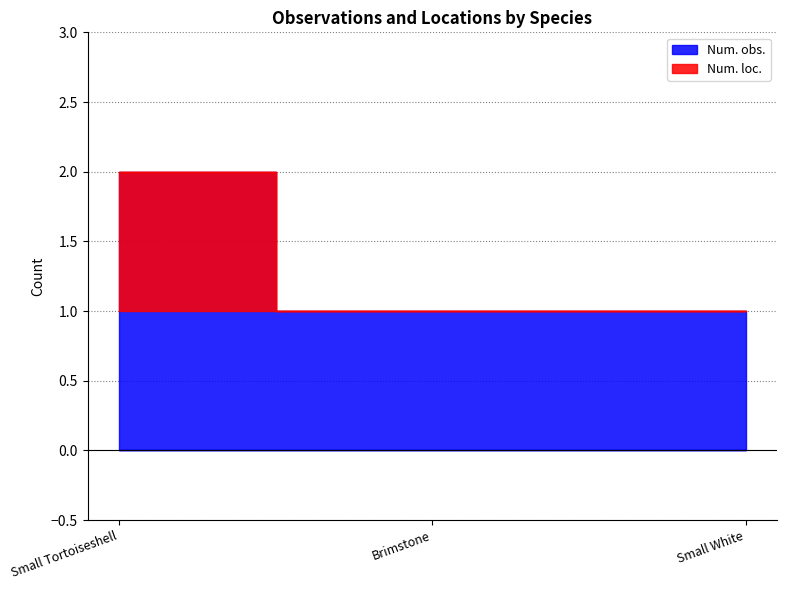

What is the average value of the Num. loc. series?

1